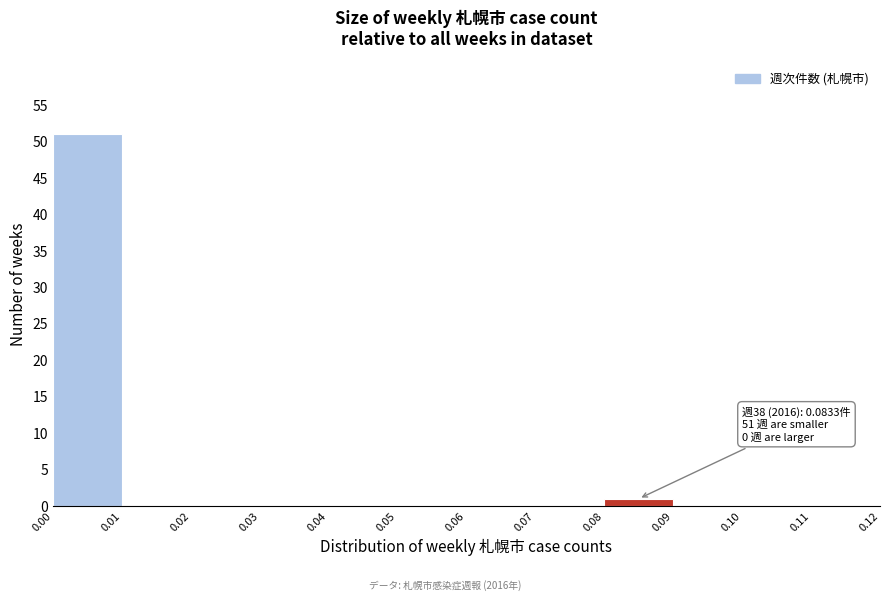

Which range on the x-axis has the tallest bar?

0.00 to 0.01